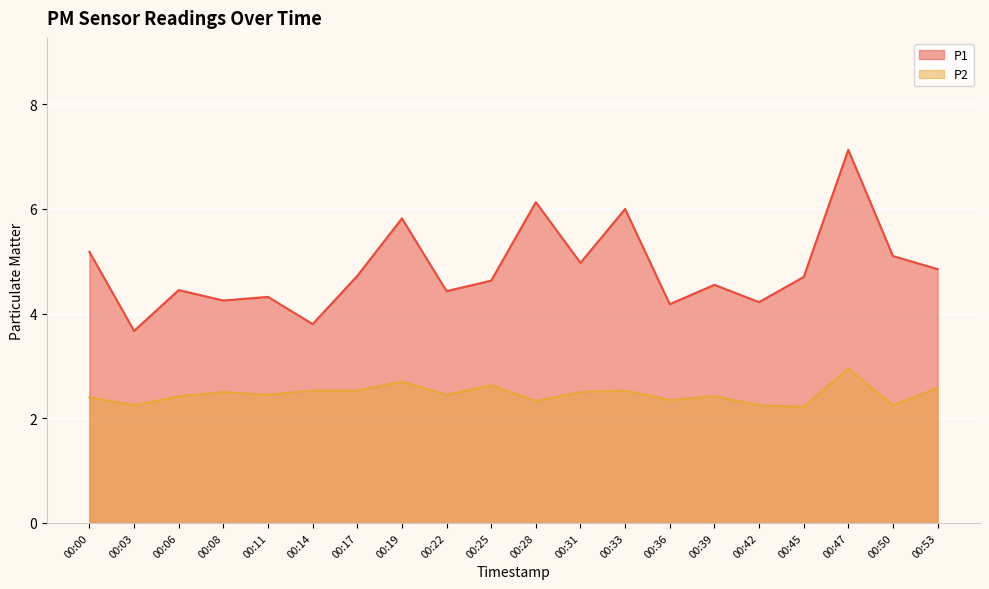

Read the P1 value at 00:31.

5.0